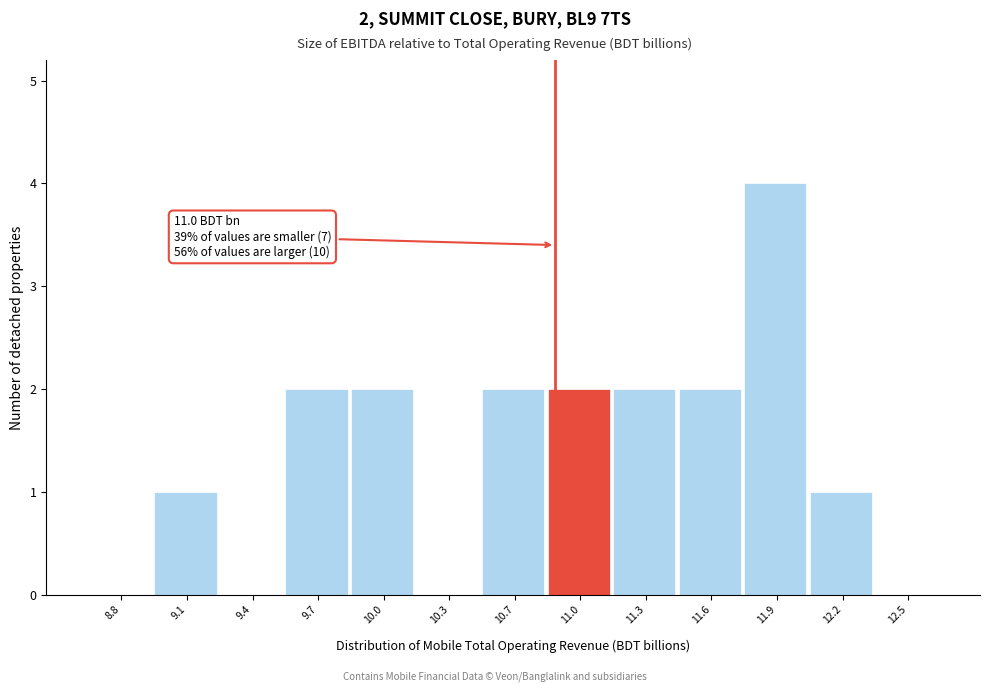

Reading left to right, list all the values displayed in this chart.

8.8=0	9.1=1	9.4=0	9.7=2	10.0=2	10.3=0	10.7=2	11.0=2	11.3=2	11.6=2	11.9=4	12.2=1	12.5=0